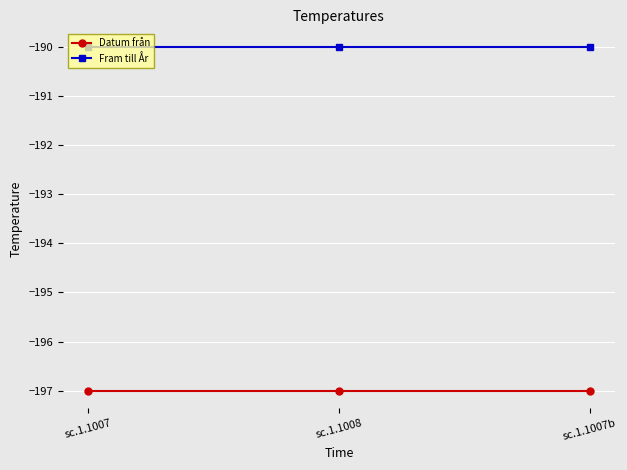

True or false: Datum från has a value of -197 at sc.1.1007b.

True